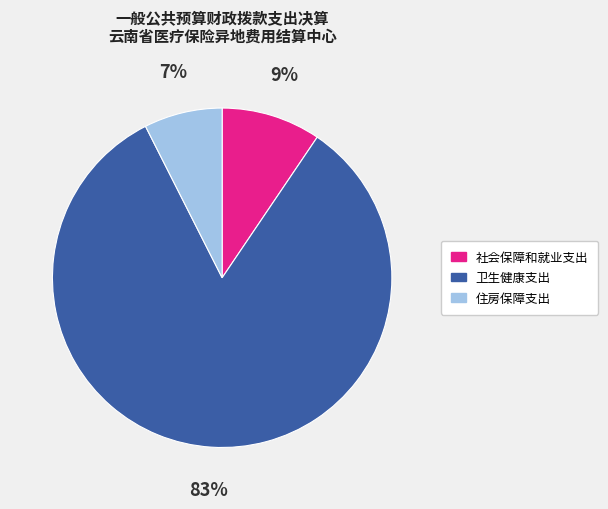

To the nearest percent, what percentage of the pie is 住房保障支出?

7%